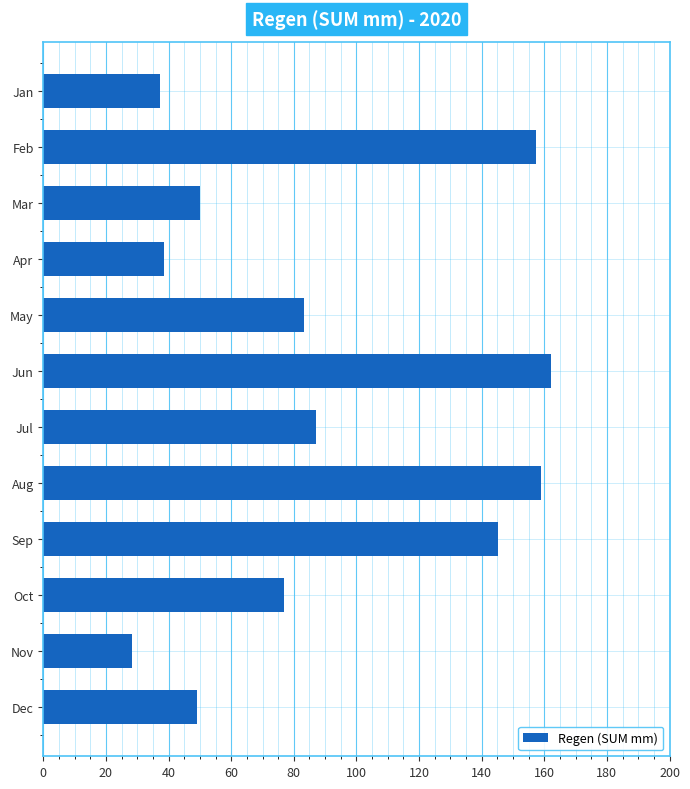

Which label corresponds to the smallest value in the chart?

Nov